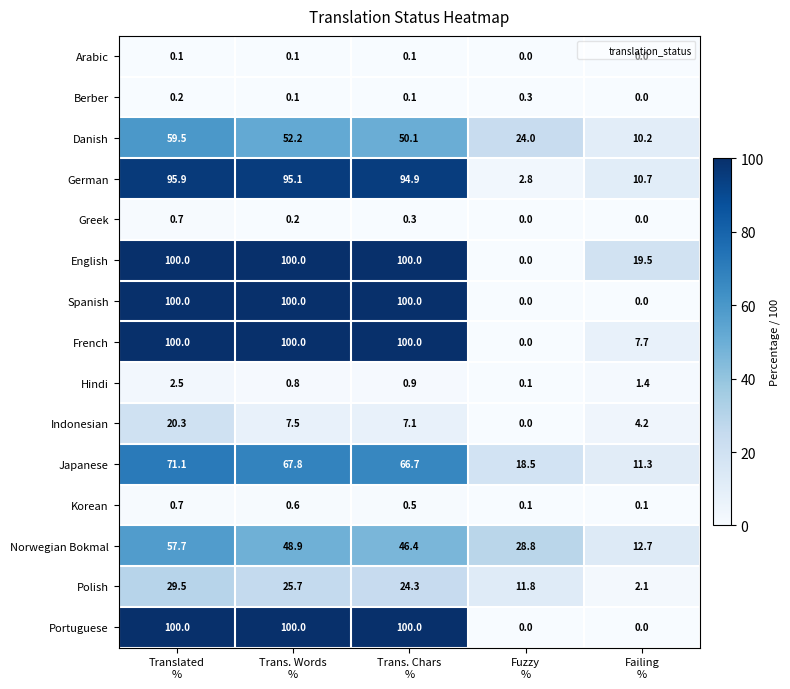

What is the lowest value of the Polish series?

2.1